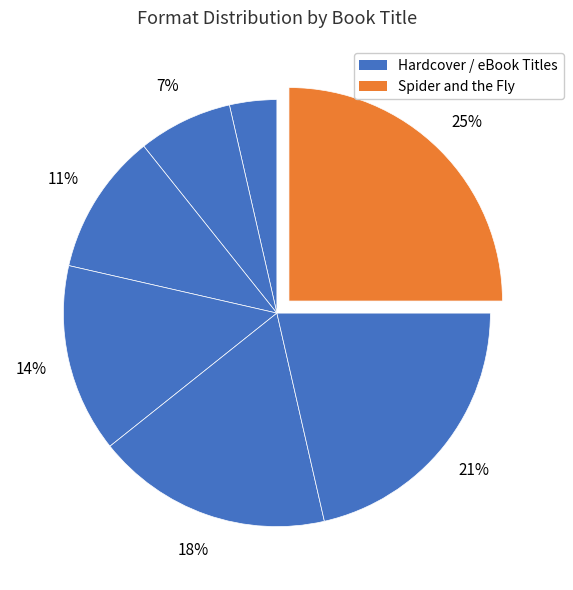

To the nearest percent, what is the difference between the largest and smallest slice percentages?

21%